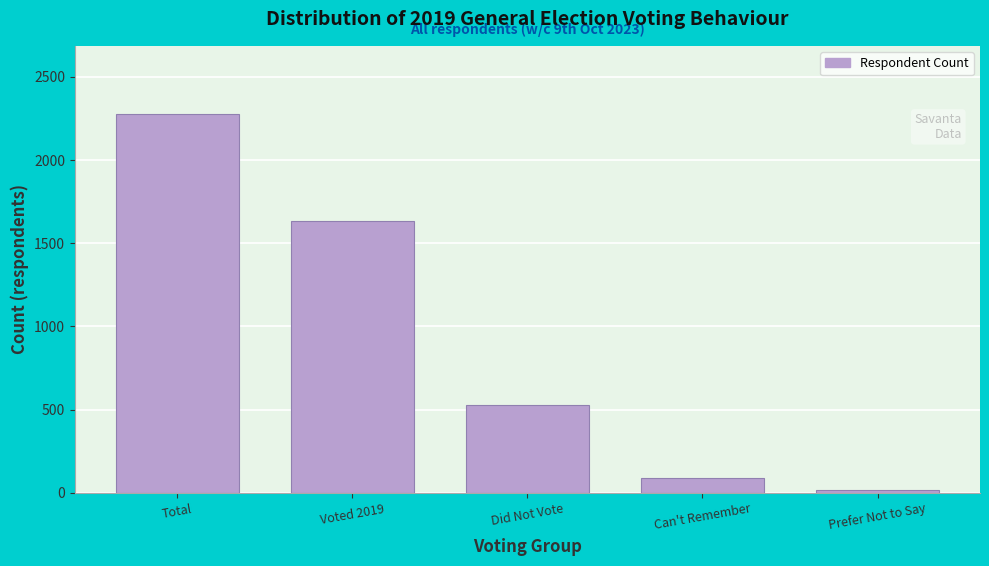

Reading right to left, extract all data points from this chart.

20	91	529	1636	2277